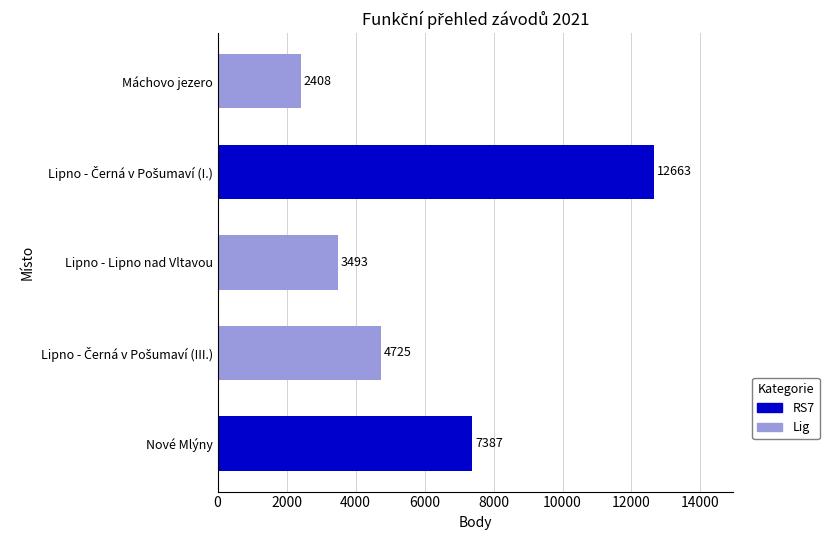

What is the ratio of the value at Máchovo jezero to the value at Lipno - Lipno nad Vltavou?

0.7